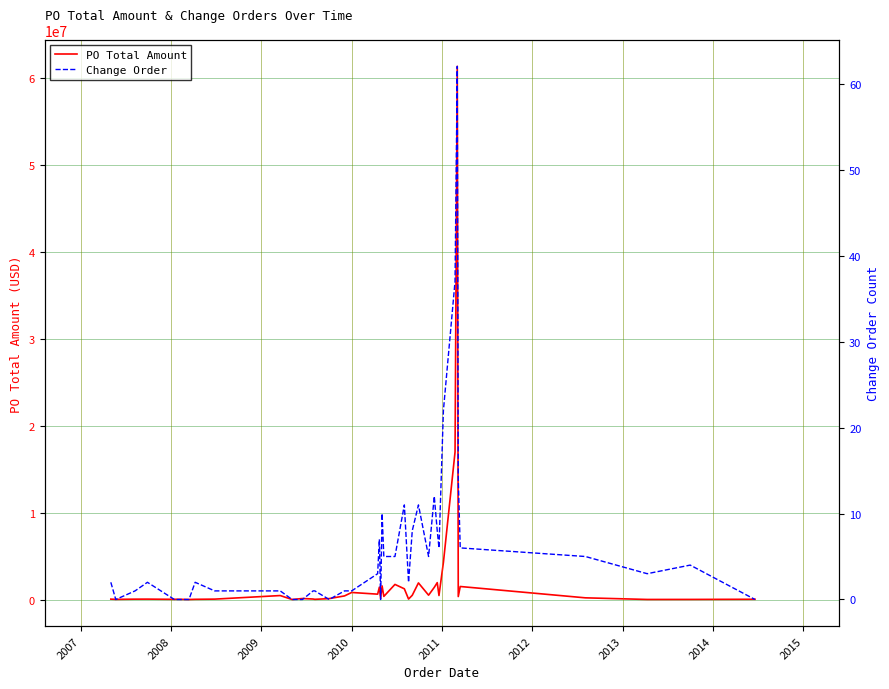

Is the value of PO Total Amount at 20 greater than the value of Change Order at 10?

Yes